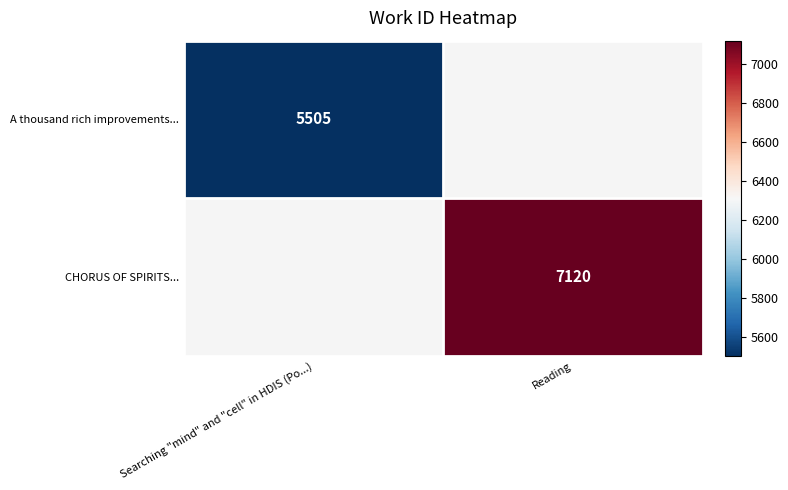

Which category has the lowest value across all series?

Searching "mind" and "cell" in HDIS (Po...)